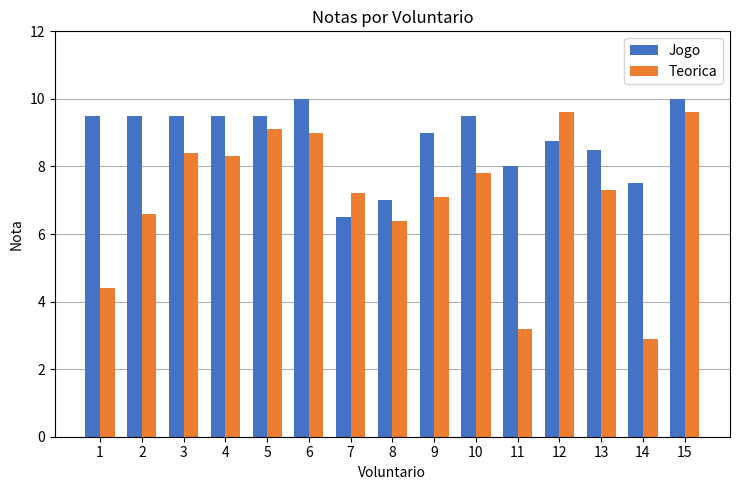

What is the value of the Jogo bar at the 5th from the left?

9.5